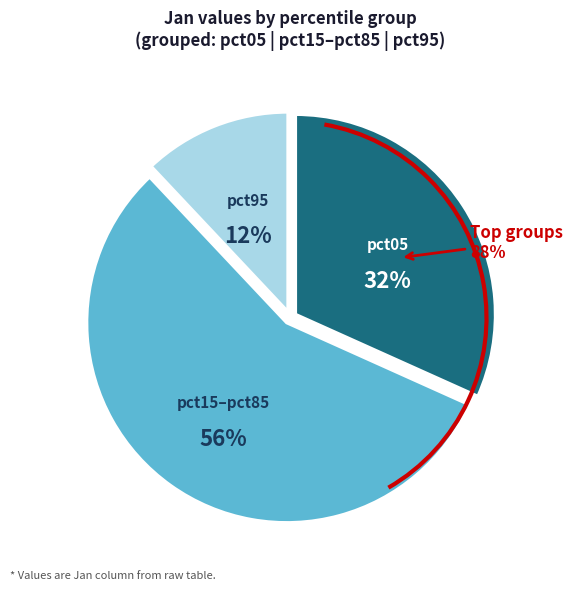

The pct65 slice represents 18% of the pie. True or false?

False